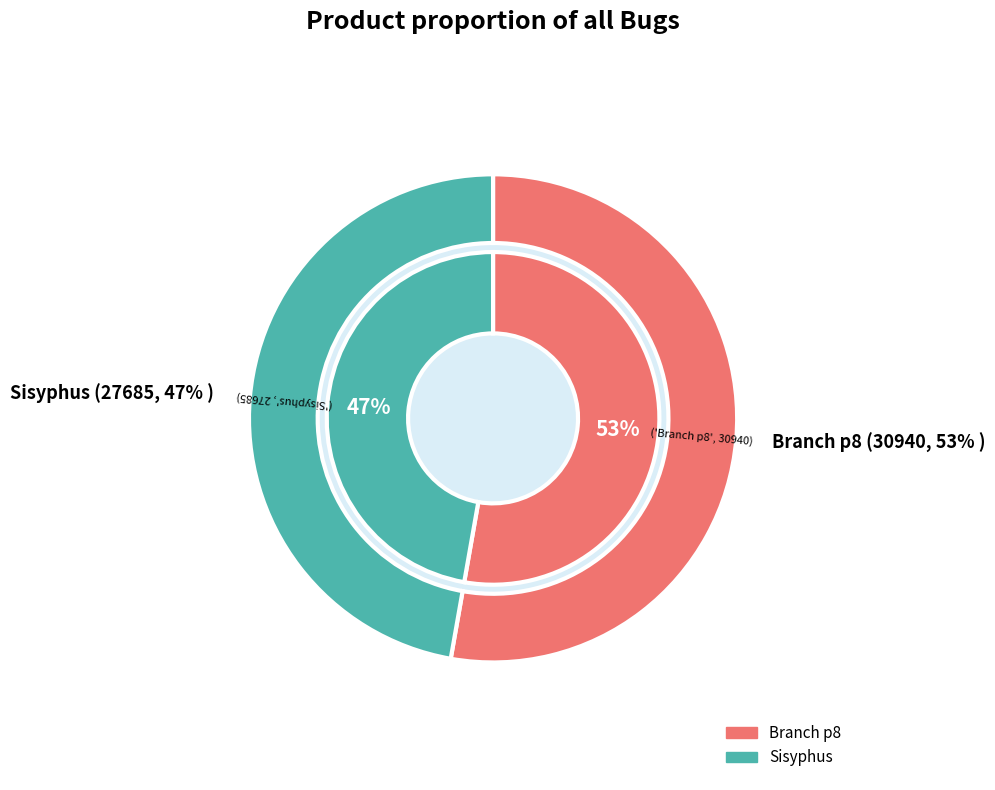

Do Sisyphus and Branch p8 together represent more than half of the pie?

Yes